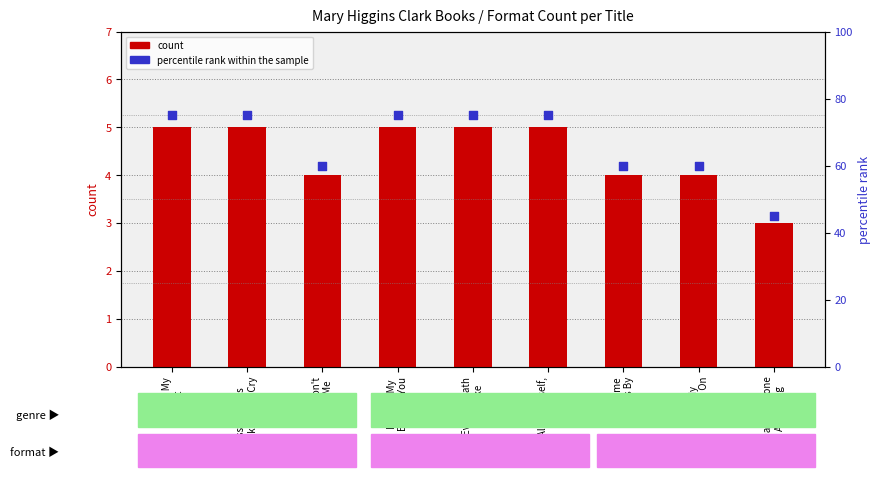

Which series has the largest total across all categories?

percentile rank within the sample